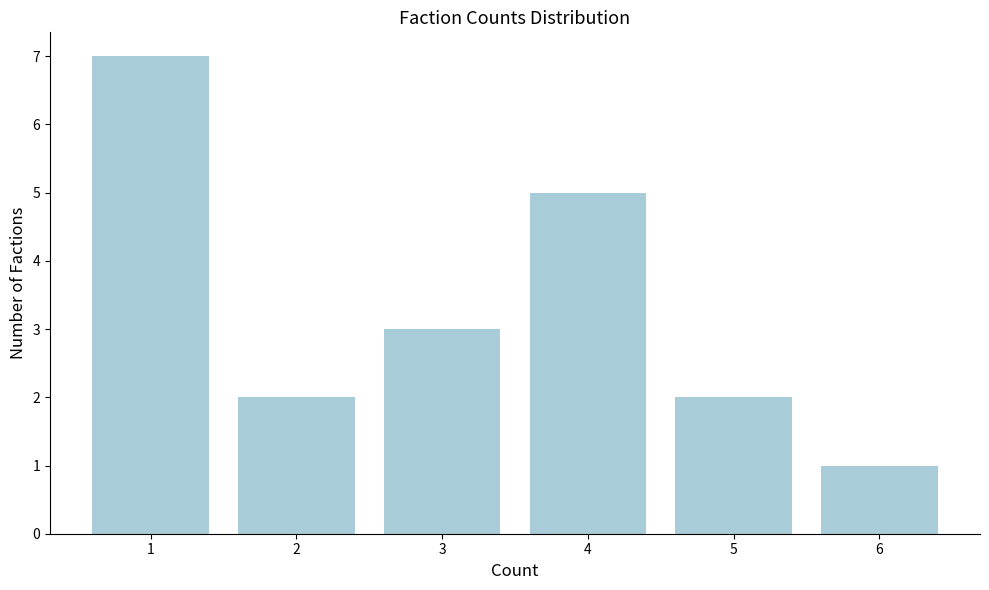

Reading right to left, what are all the values shown in this chart?

1	2	5	3	2	7